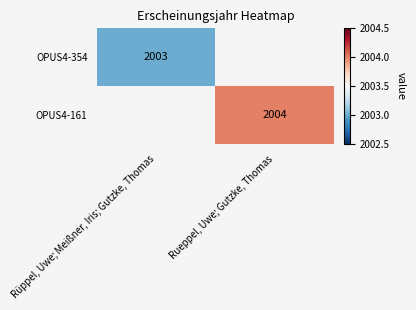

Is it true that OPUS4-161 equals 2004 at Rueppel, Uwe; Gutzke, Thomas?

True